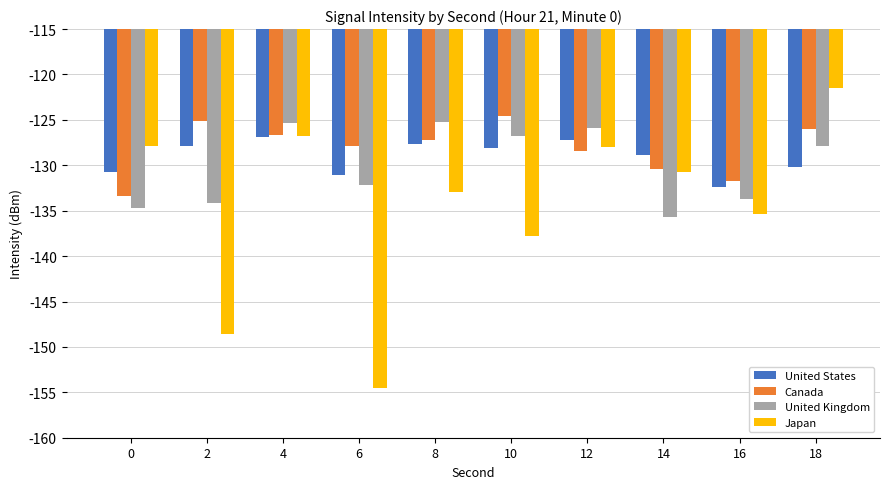

What is the sum of all Japan values?

-1344.0